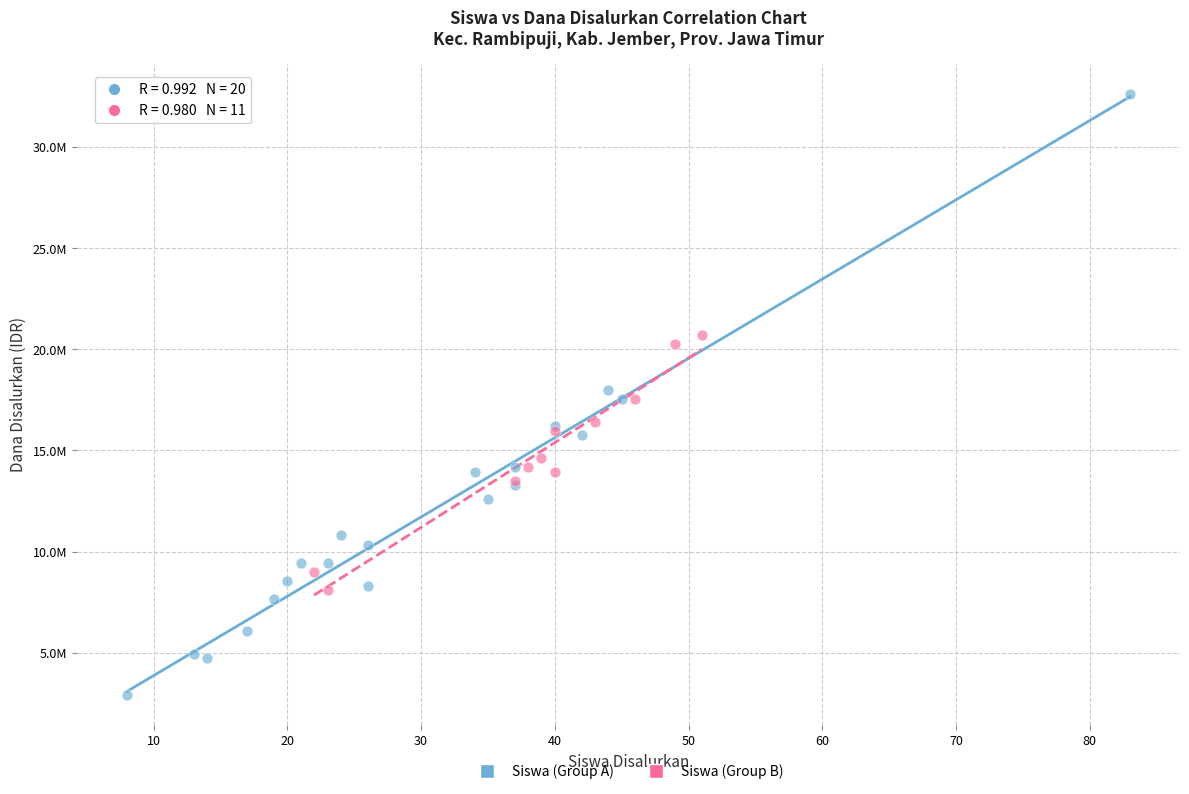

What are all the series names shown in the legend?

Siswa (Group A), Siswa (Group B)